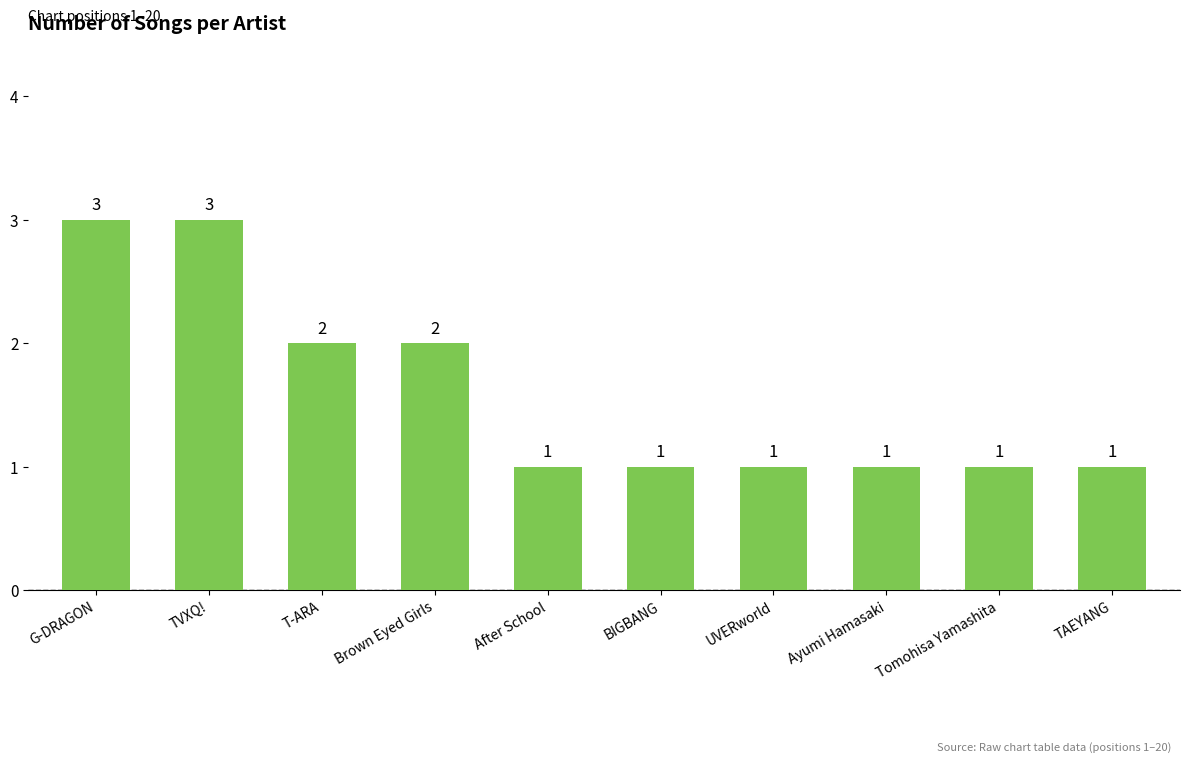

What position from the left is TVXQ!?

2